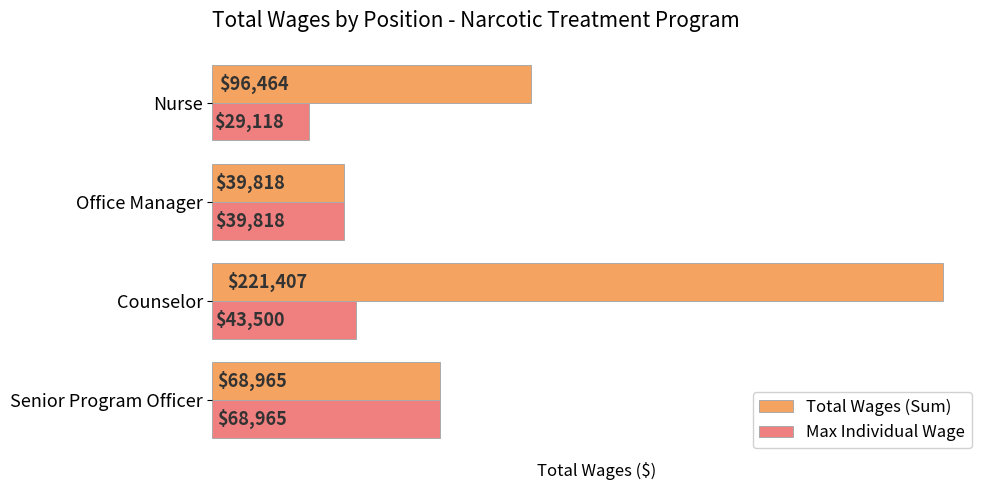

What is the sum of all Max Individual Wage values?

181401